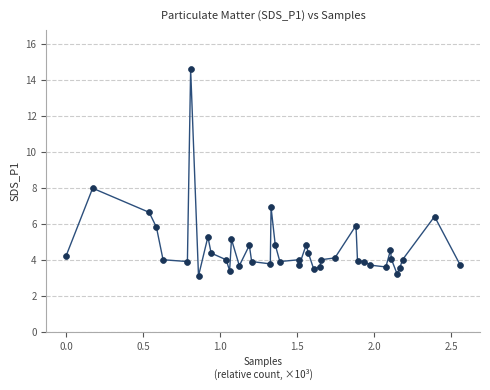

What is the range of Y values (max minus min)?

11.5